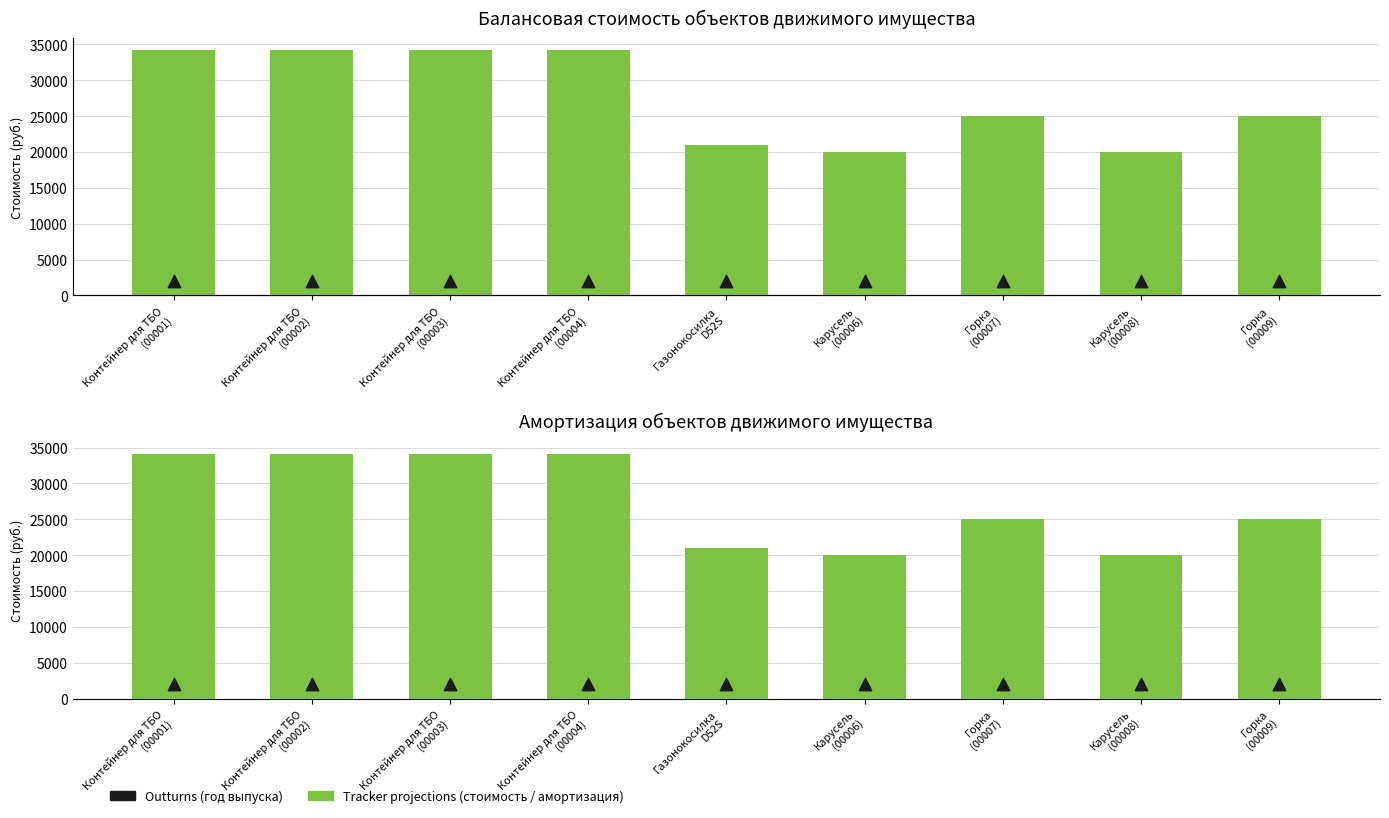

What is the total value across all series at Контейнер для ТБО
(00001)?

70359.0